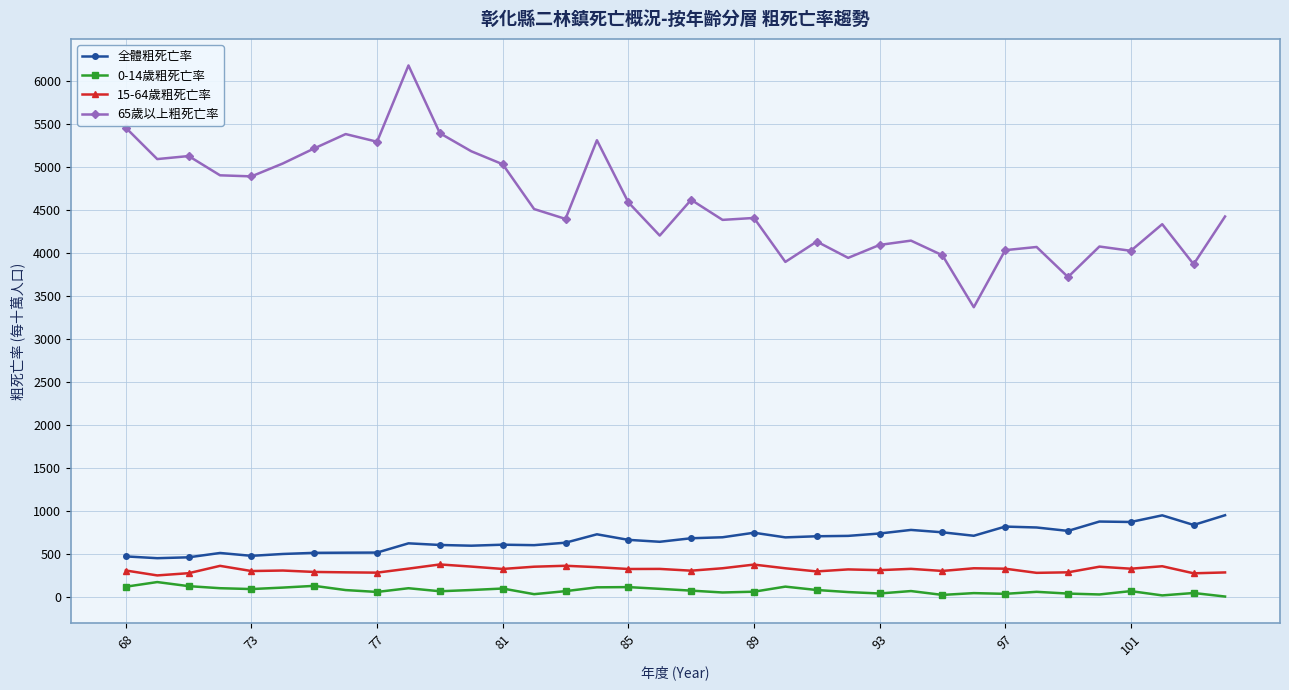

What is the highest value of the 0-14歲粗死亡率 series?

168.4